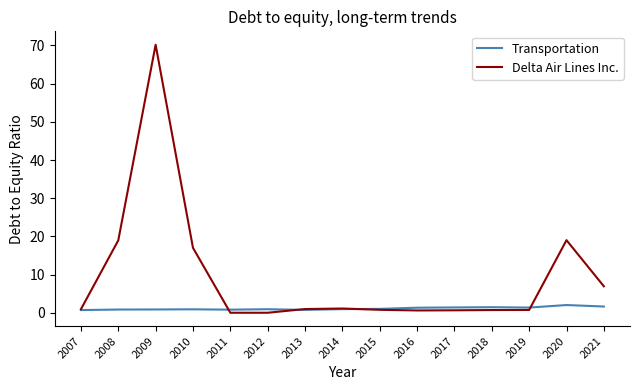

Does the chart display data point markers on the line(s)?

No